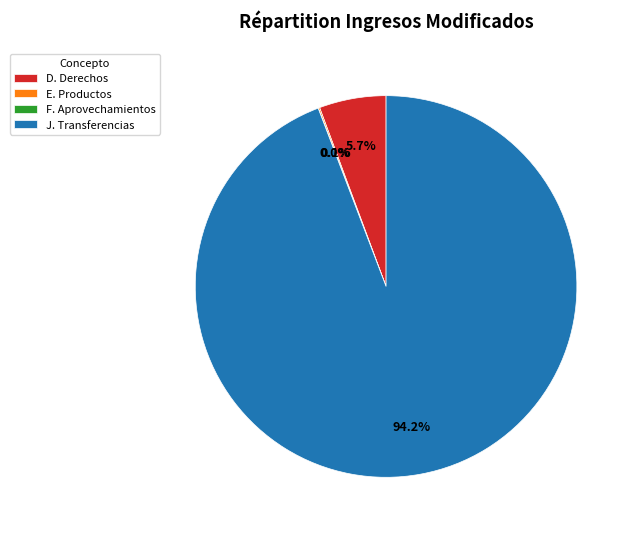

Which slice is the largest?

J. Transferencias